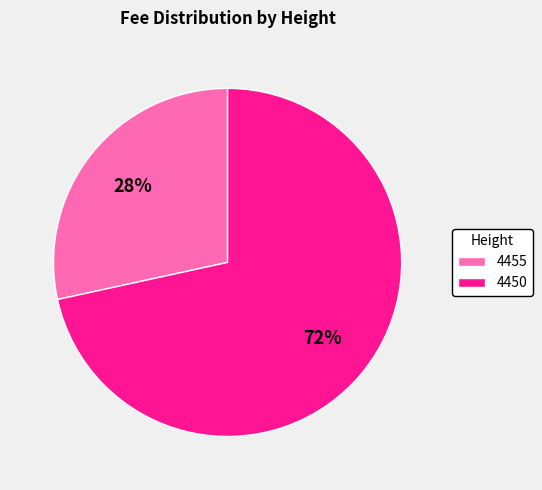

To the nearest percent, what is the combined percentage of 4455 and 4450?

100%